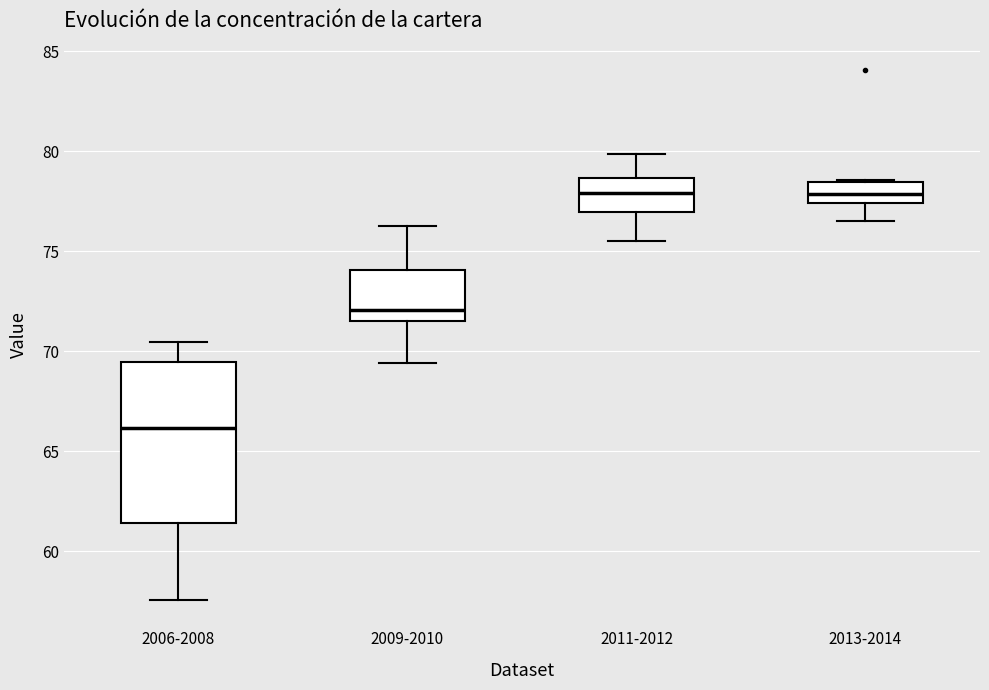

Reading left to right, transcribe this box plot: for each box, give where its median line is, the range the box spans, and where its two whiskers end, as read against the y-axis. The values are not printed on the chart, so give them approximately, as read against the axis.

2006-2008: median 66.0, box 61.5 to 69.5, whiskers 57.5 to 70.5
2009-2010: median 72.0, box 71.5 to 74.0, whiskers 69.5 to 76.0
2011-2012: median 78.0, box 77.0 to 78.5, whiskers 75.5 to 80.0
2013-2014: median 78.0, box 77.5 to 78.5, whiskers 76.5 to 78.5